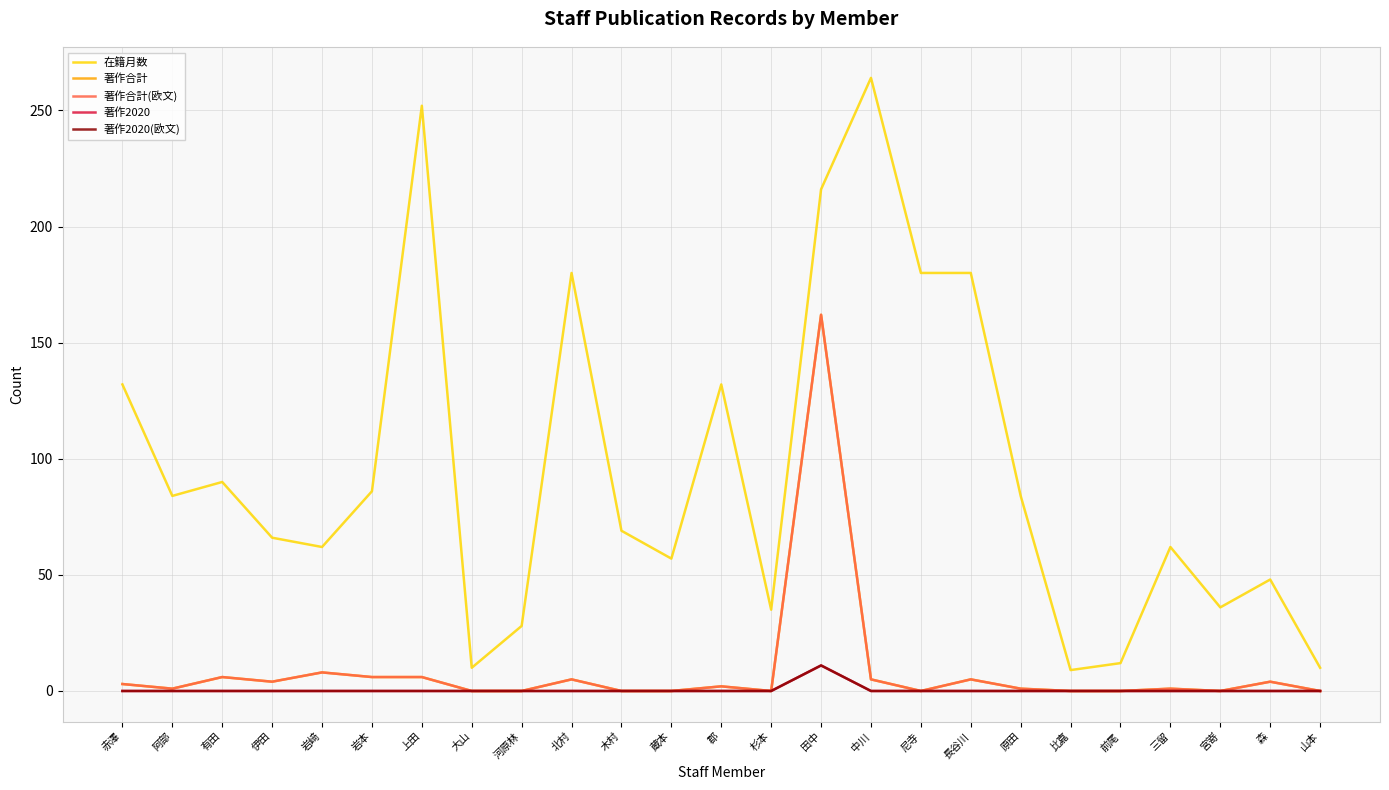

True or false: 著作2020 has more than 1 points higher than both neighbors.

False